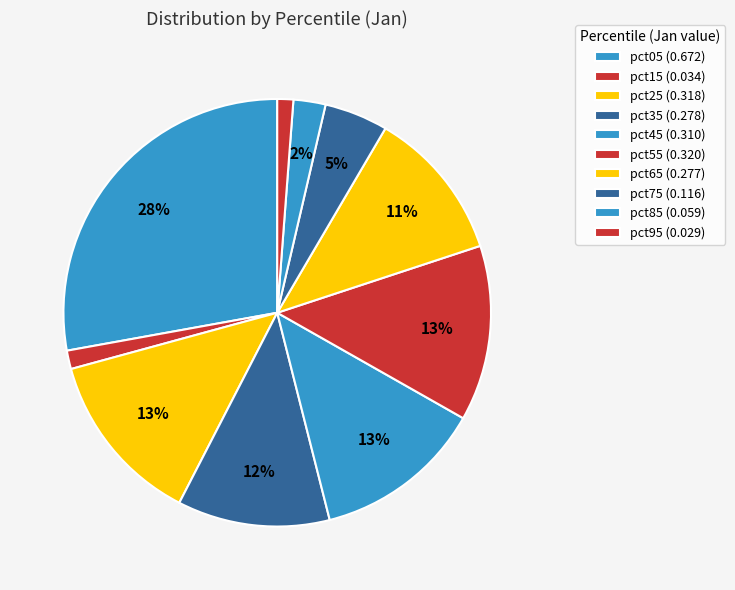

How many segments does this pie chart have?

10